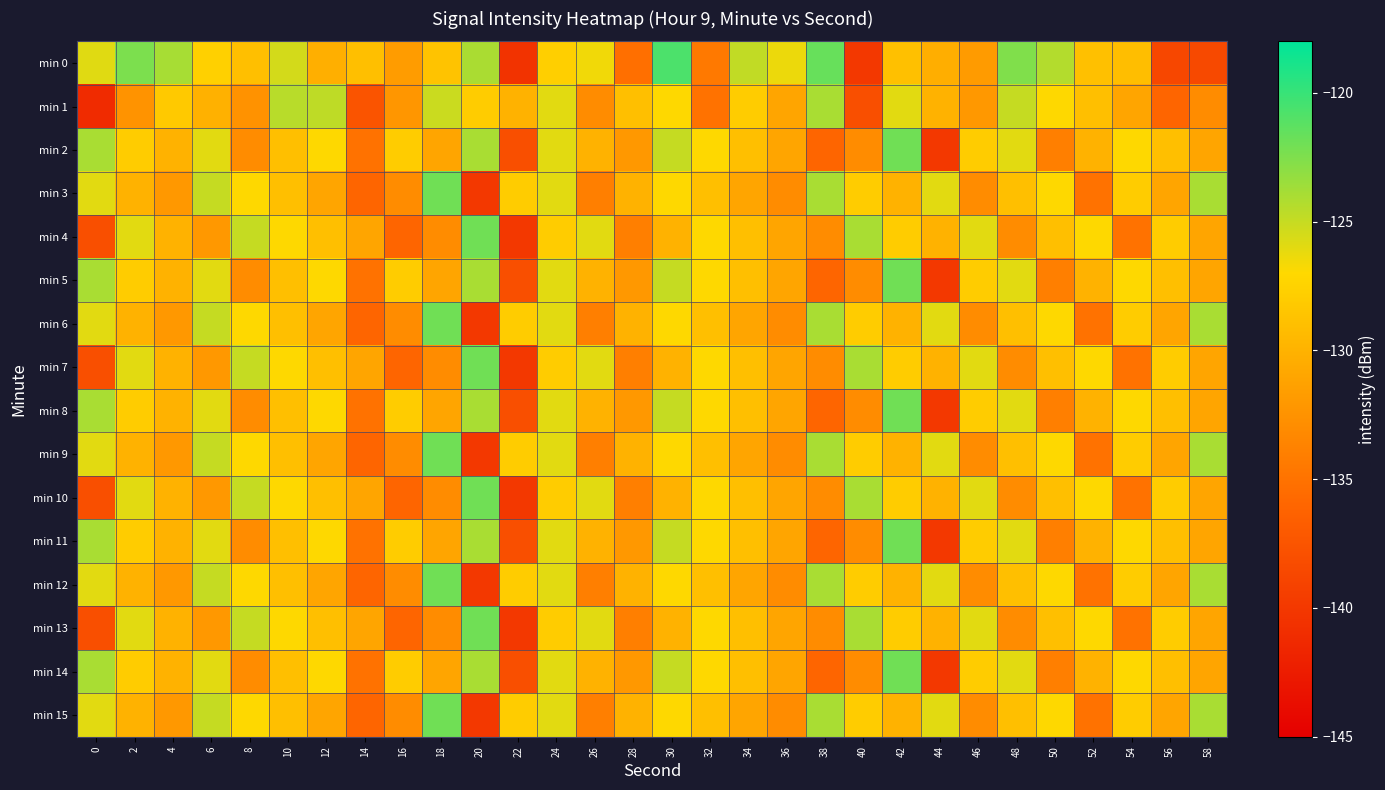

Between 0 and 46, which series saw the biggest shift?

min 4